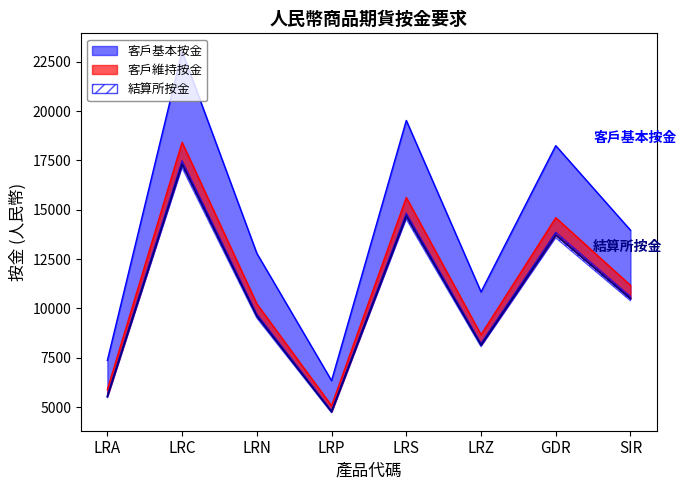

How many lines are shown in the chart?

3